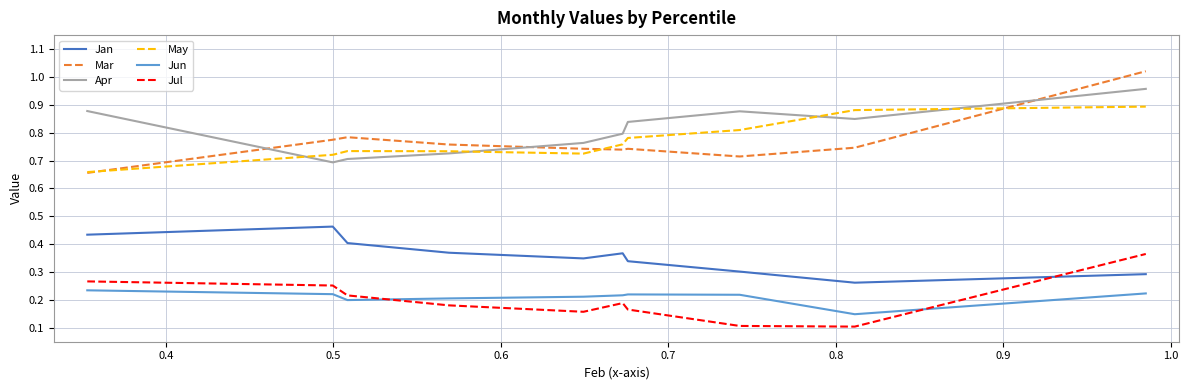

Which series has the largest total across all categories?

Apr